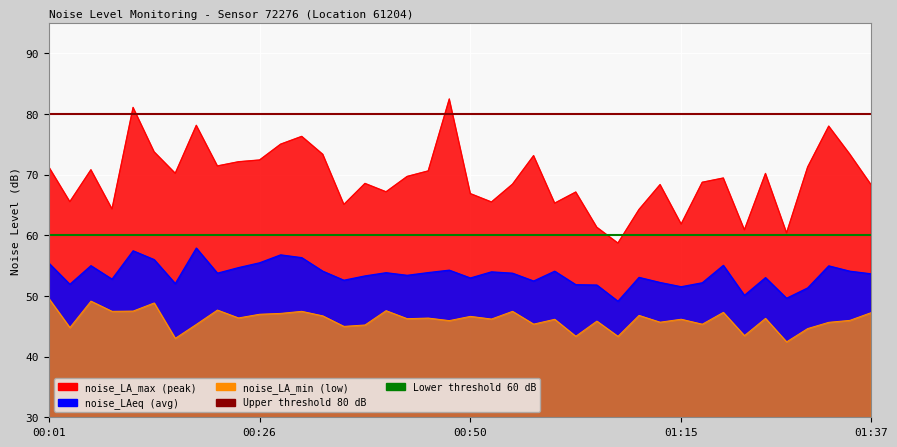

What is the sum of the noise_LA_min values at 00:28 and 00:23?

93.5